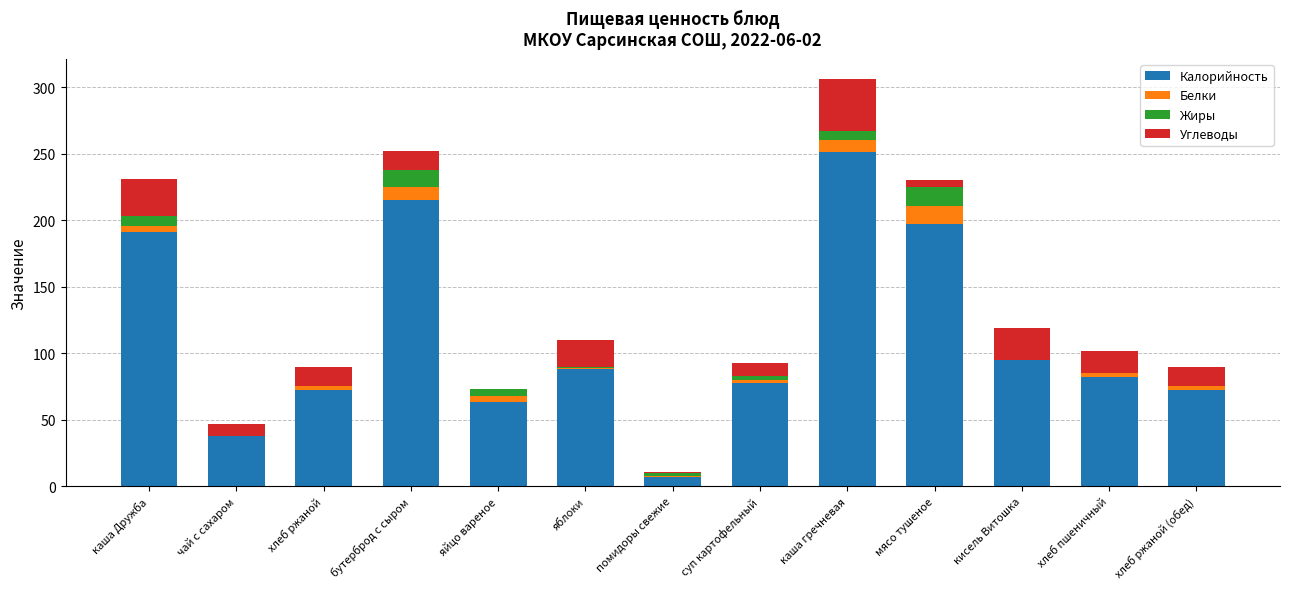

Where is Калорийность nearest to the value 129?

кисель Витошка